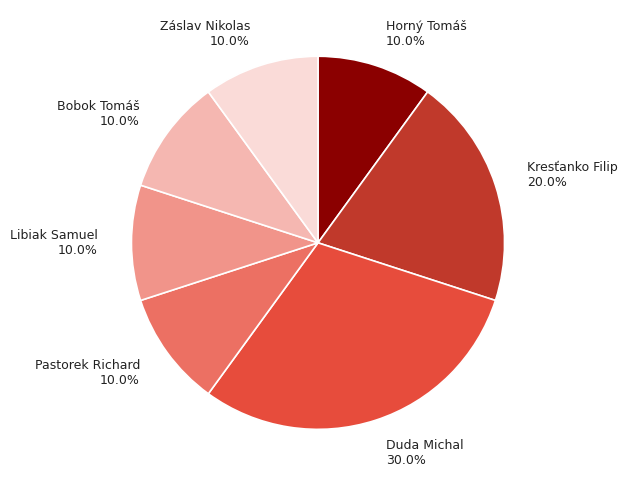

What percentage do Kresťanko Filip and Duda Michal together represent?

50.0%